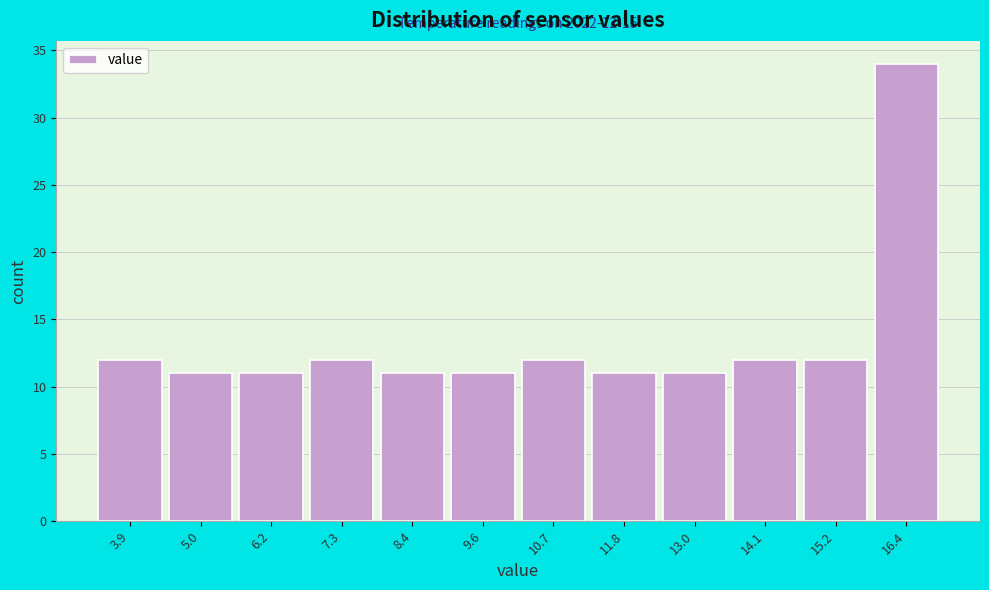

Reading right to left, what are all the values shown in this chart?

16.4=34	15.2=12	14.1=12	13.0=11	11.8=11	10.7=12	9.6=11	8.4=11	7.3=12	6.2=11	5.0=11	3.9=12